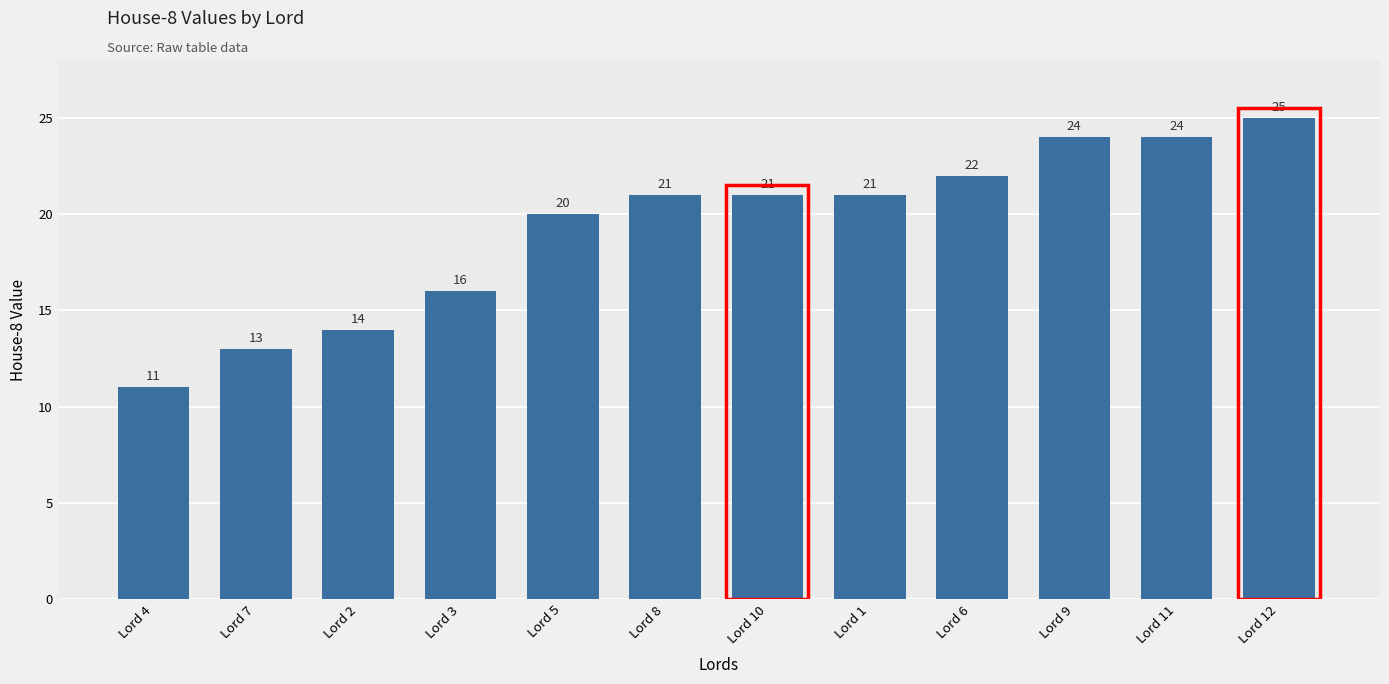

Which label corresponds to the smallest value in the chart?

Lord 4